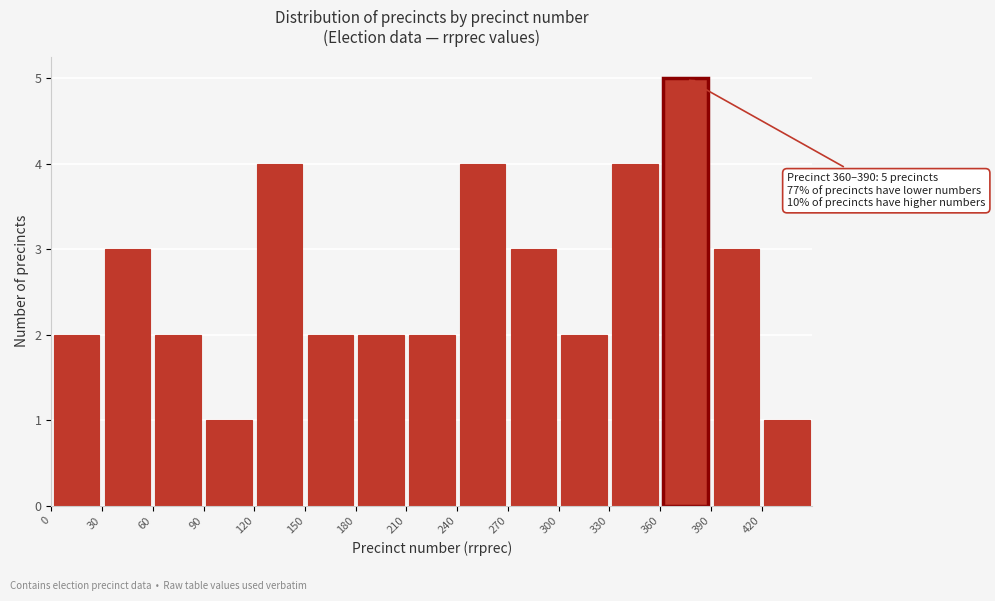

Over which range of the x-axis is the bar tallest?

360 to 390